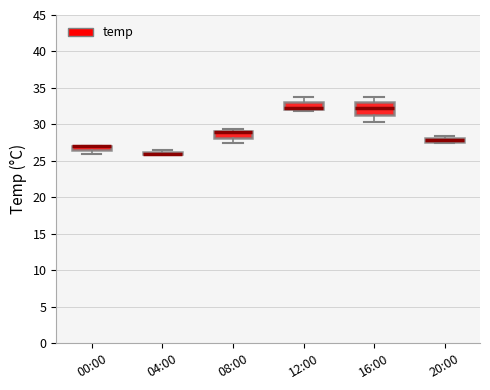

Comparing the boxes themselves (not the whiskers), which one is the tallest?

16:00